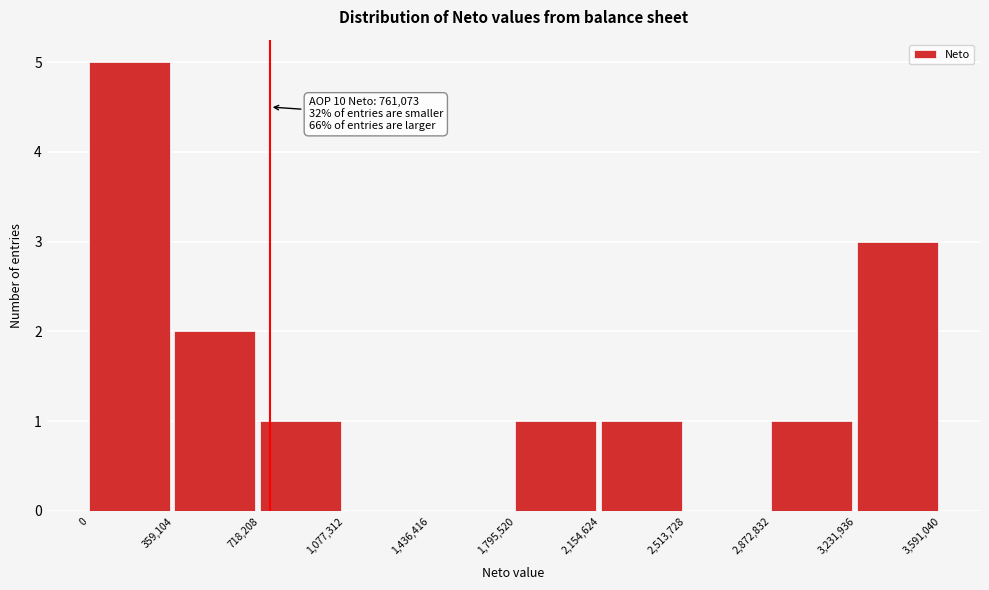

Over which range of the x-axis is the bar tallest?

0 to 359,104